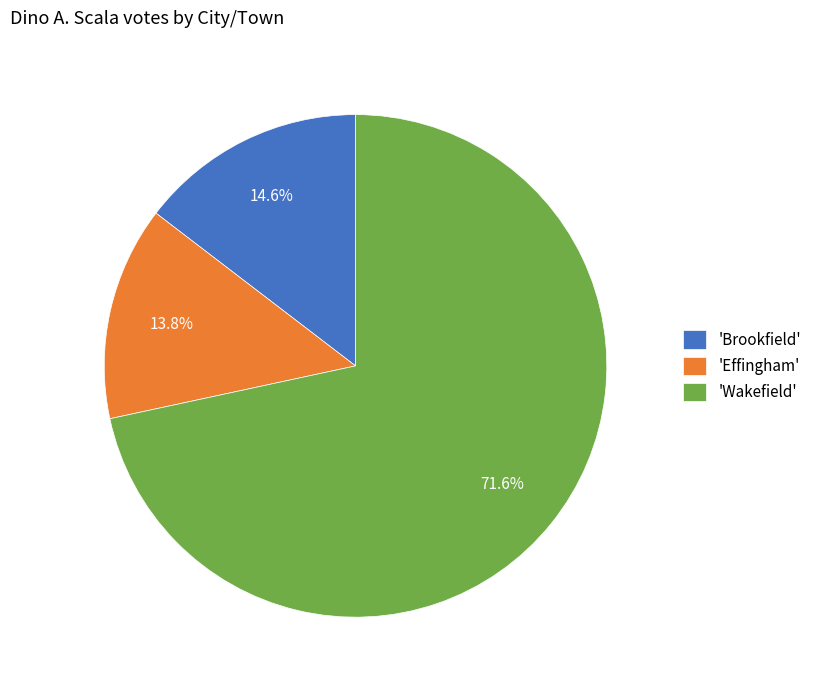

Between 'Effingham' and 'Brookfield', which is larger?

'Brookfield'